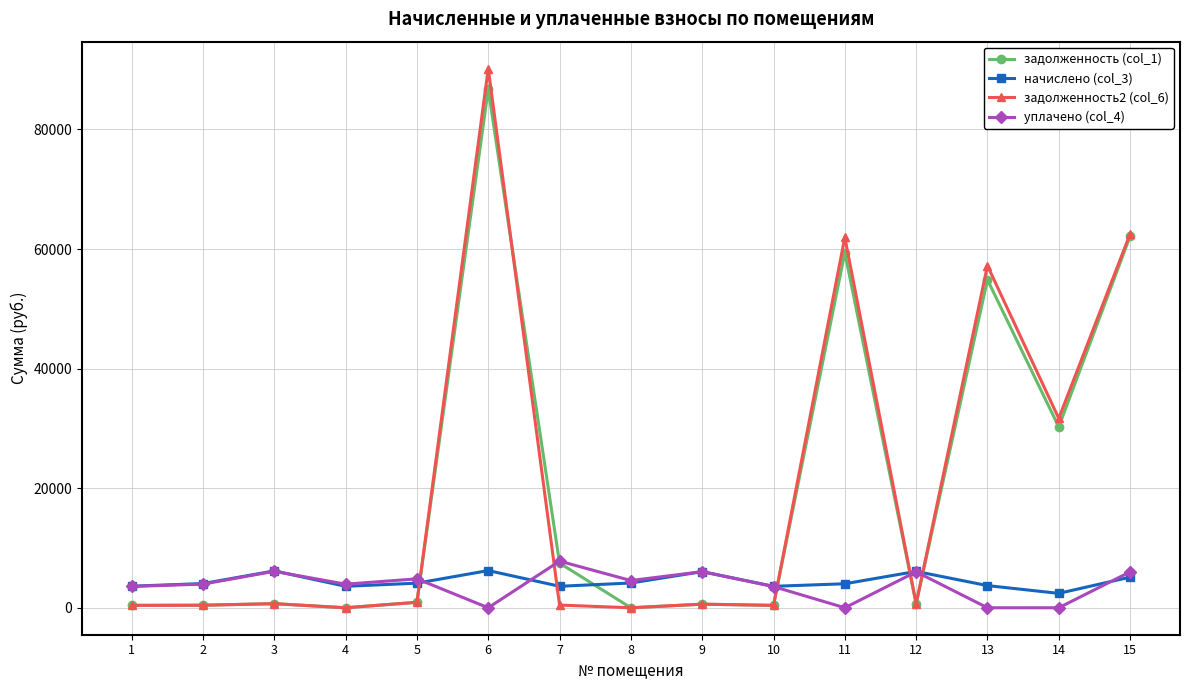

Count the number of data series in this chart.

4